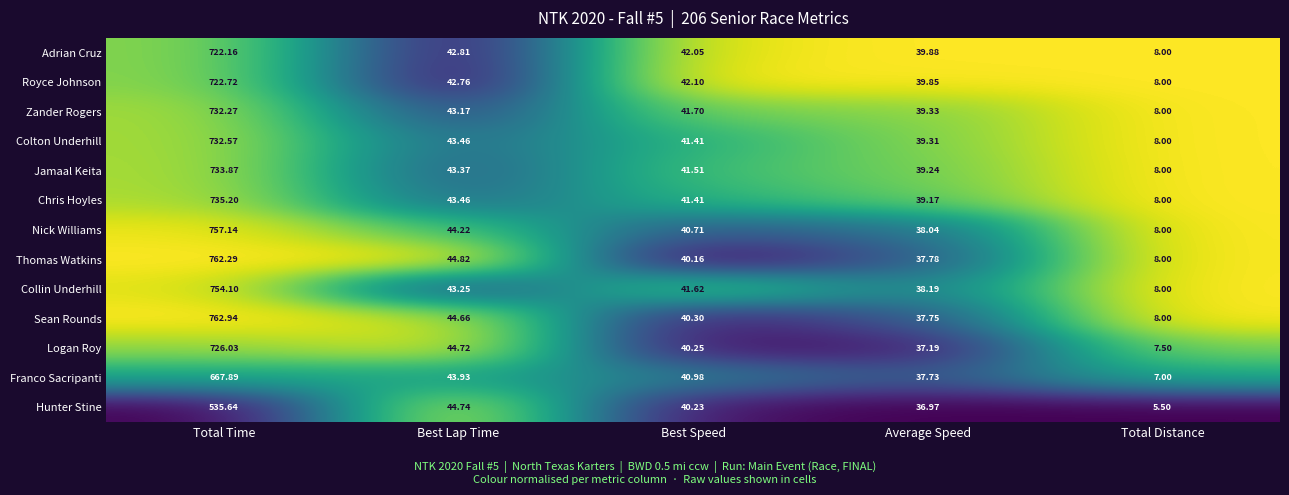

At which category does the chart reach its peak across all series?

Total Time